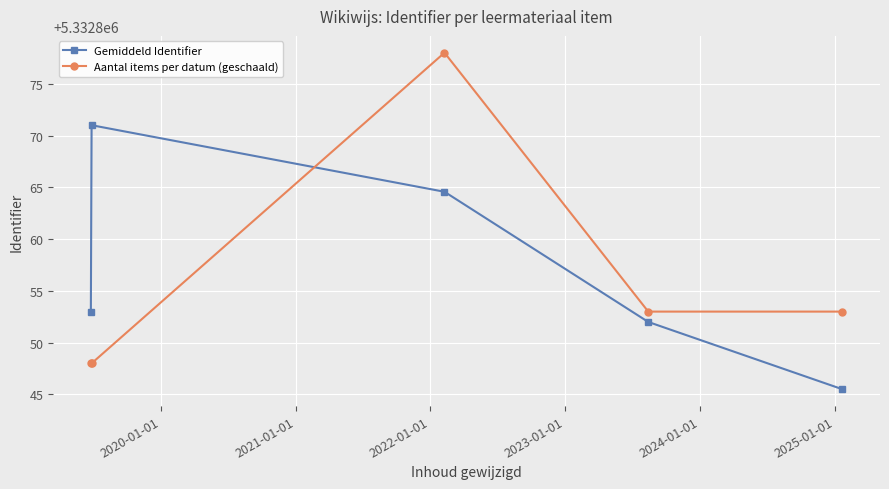

What is the value of the Gemiddeld Identifier point at the 3rd from the left?

5332864.6